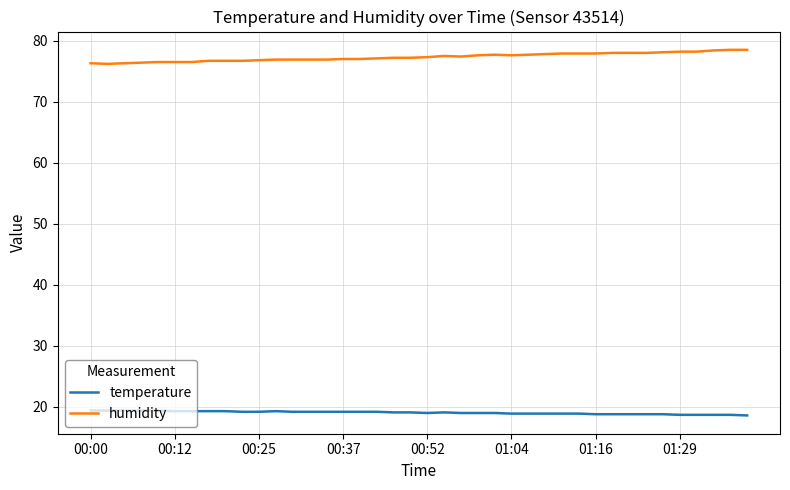

What is the maximum value for temperature?

19.4